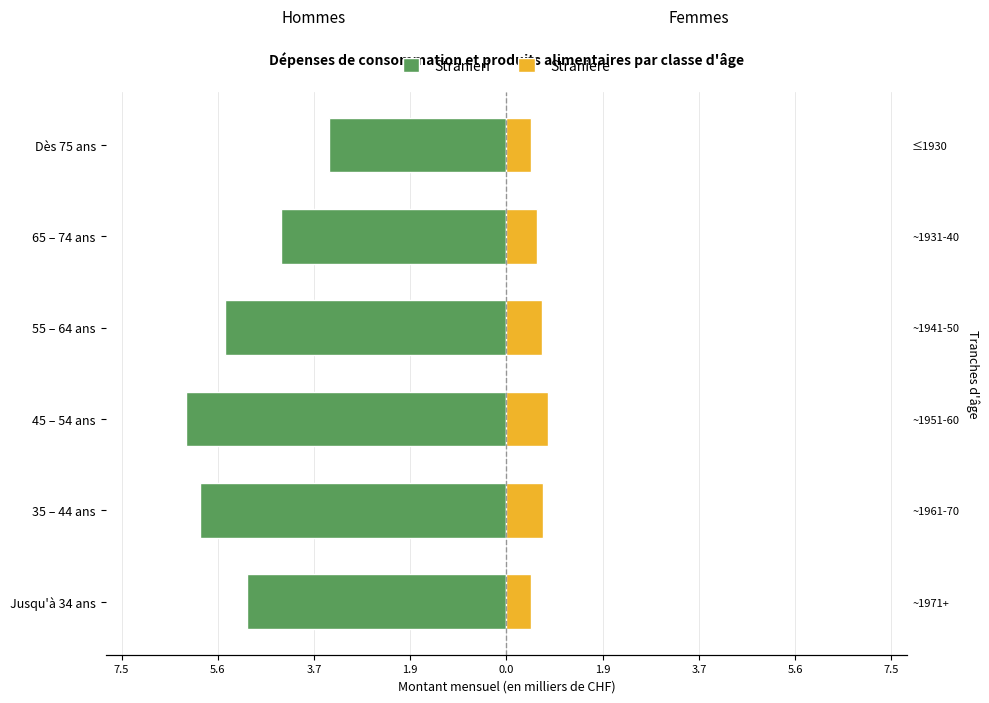

The value of Stranieri at Dès 75 ans is -4.6. True or false?

False